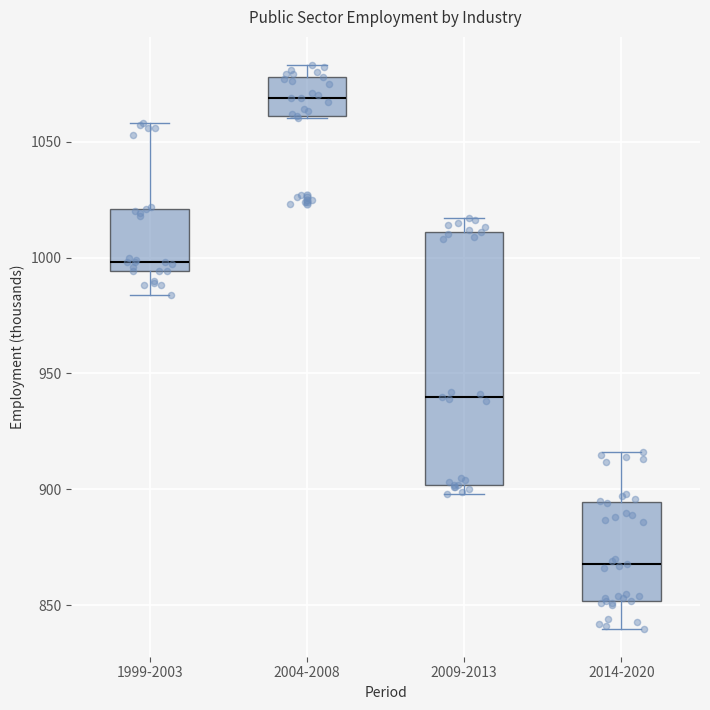

Comparing the boxes themselves (not the whiskers), which one is the tallest?

2009-2013